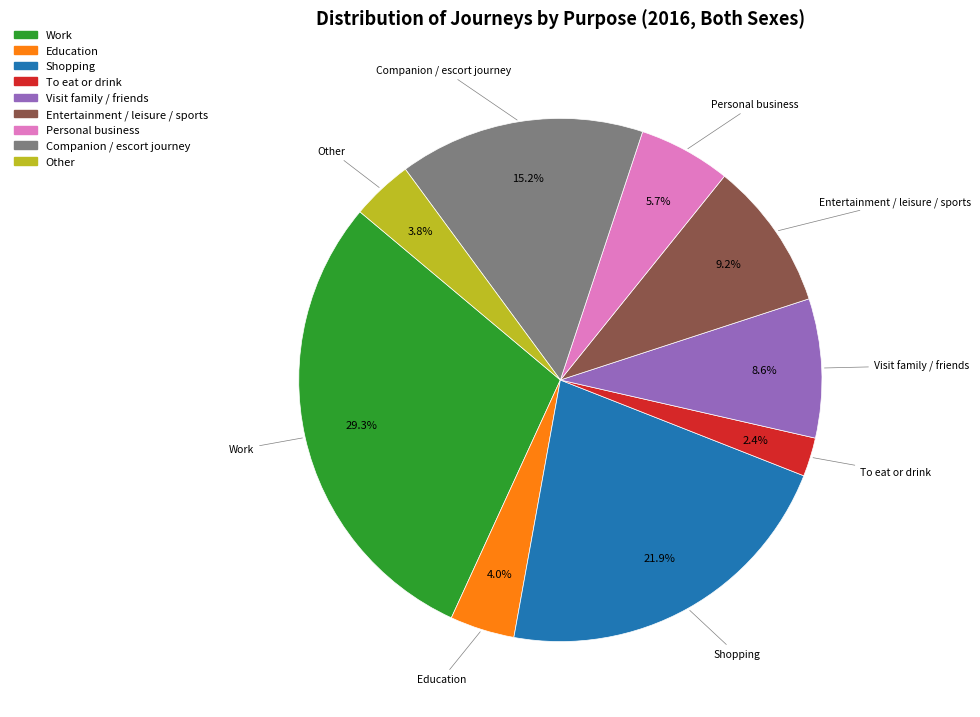

Count the number of slices in the pie.

9